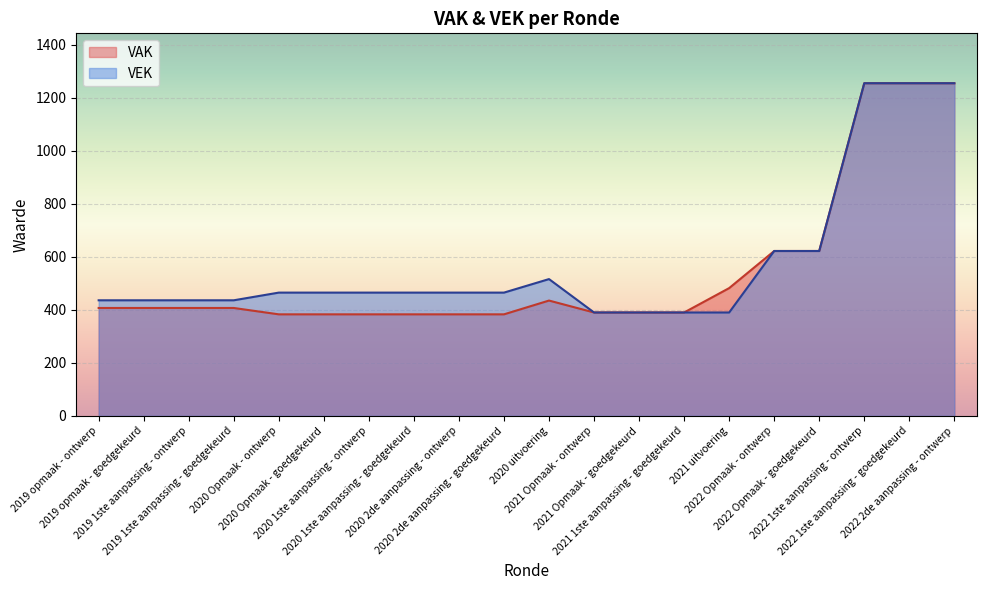

What is the approximate value of VEK at 2021 uitvoering?

390